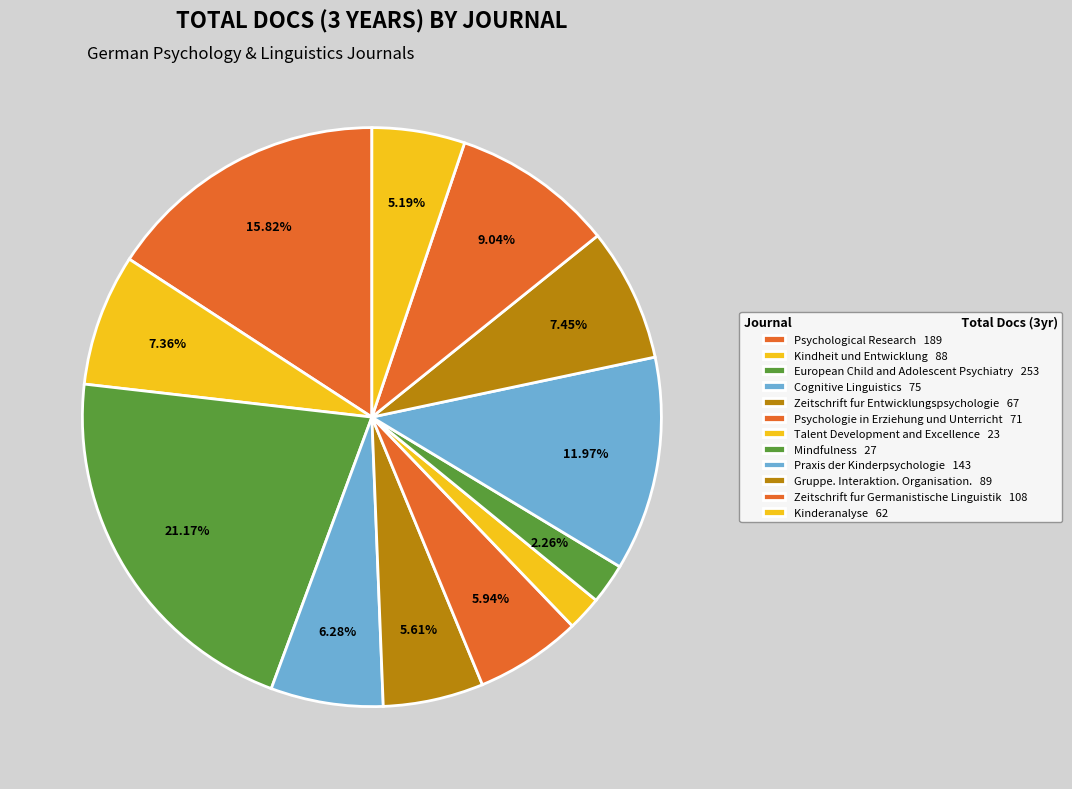

Is it true that Mindfulness is 8% of the pie?

False